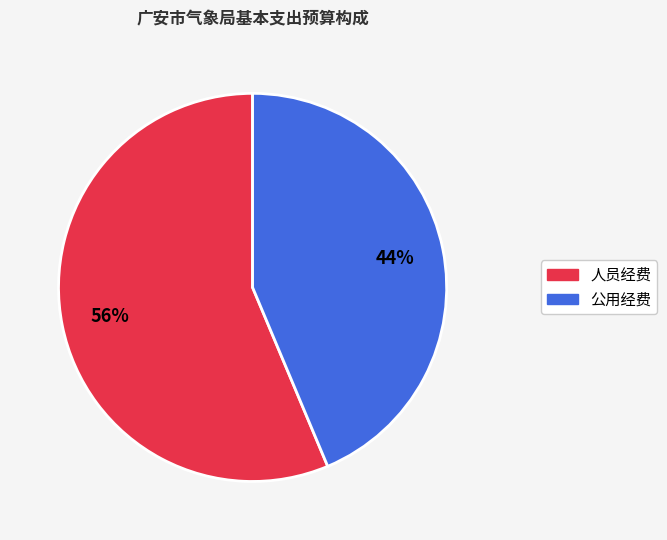

Is the sum of 人员经费 and 公用经费 greater than half?

Yes